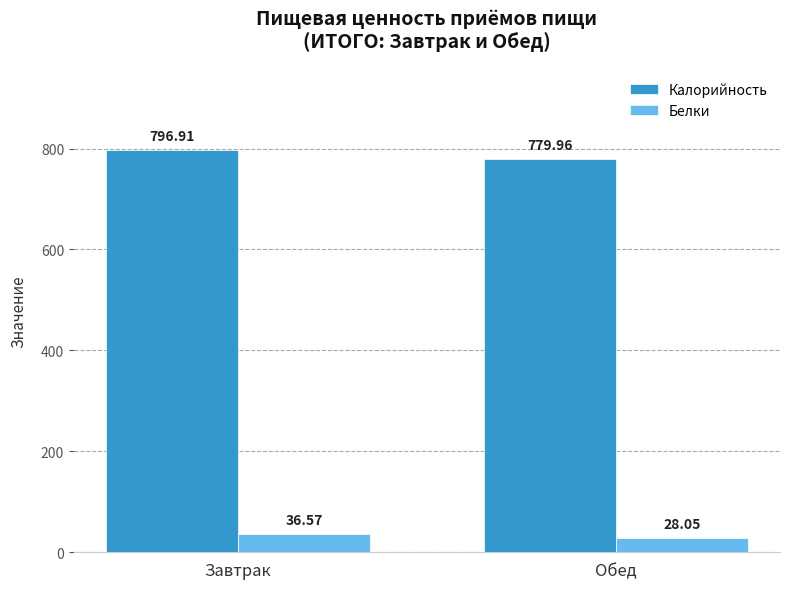

What is the spread (max minus min) of values at Обед?

751.9